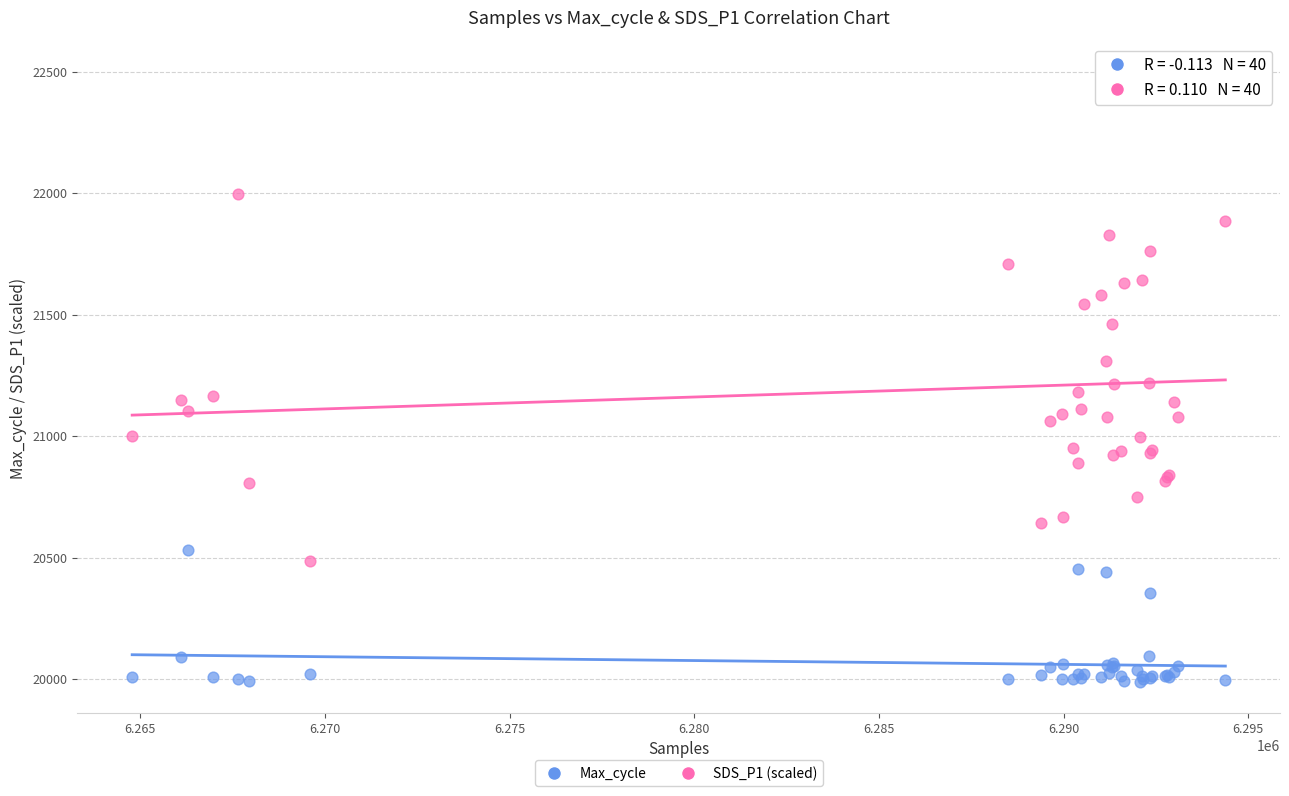

Which series reaches the minimum Y coordinate?

Max_cycle